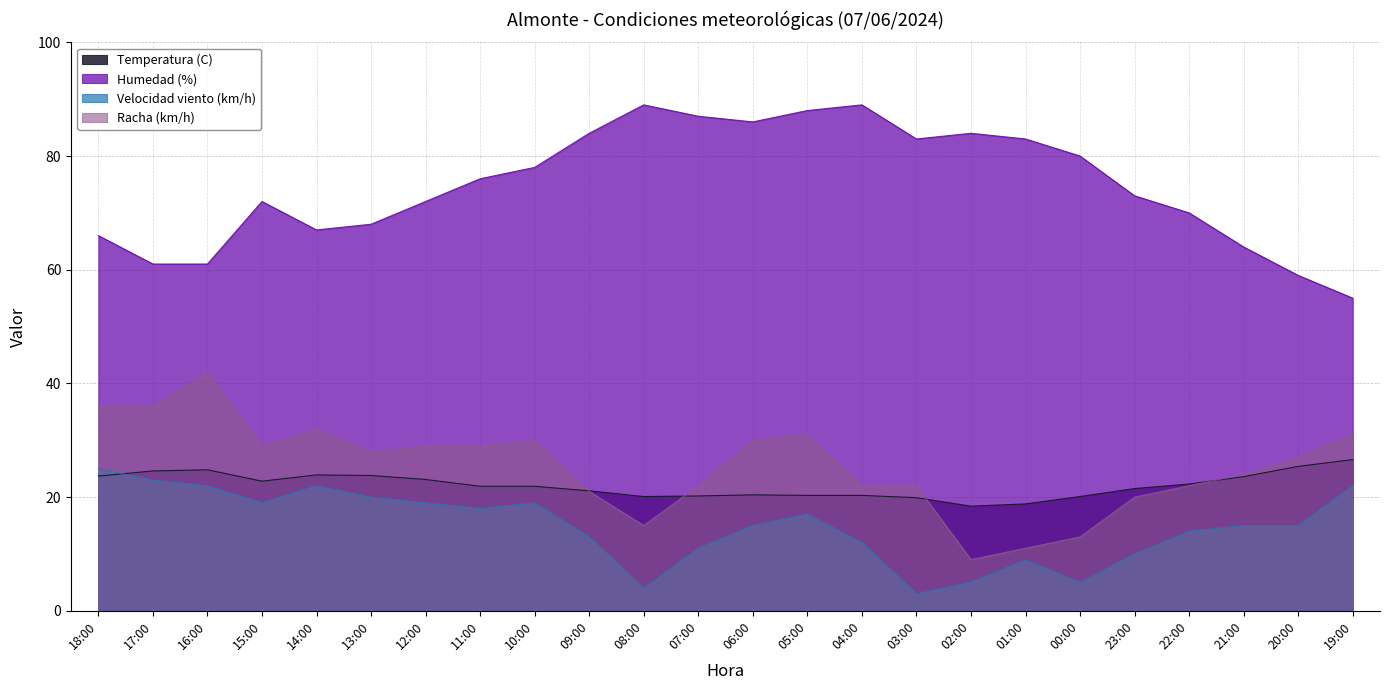

What is the difference between the Velocidad viento (km/h) values at 02:00 and 20:00?

10.0